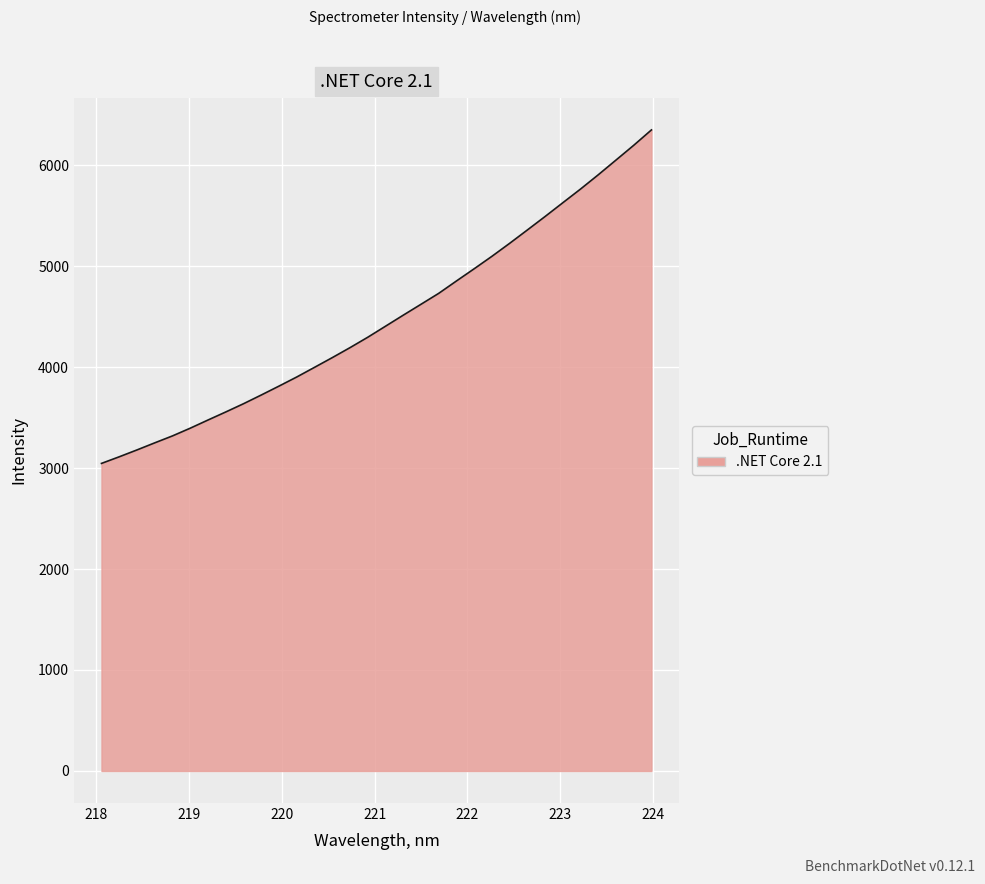

What is the difference between the maximum and minimum values?

3302.7